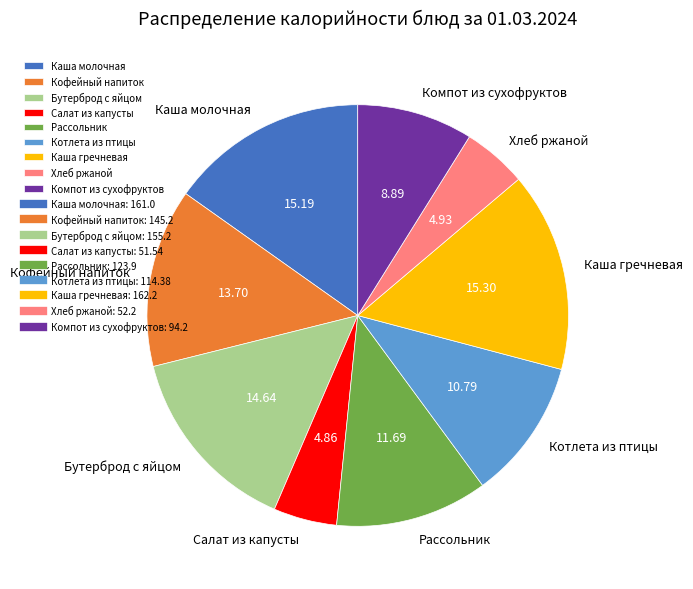

What is the ratio of the value at Котлета из птицы to the value at Каша гречневая?

0.7